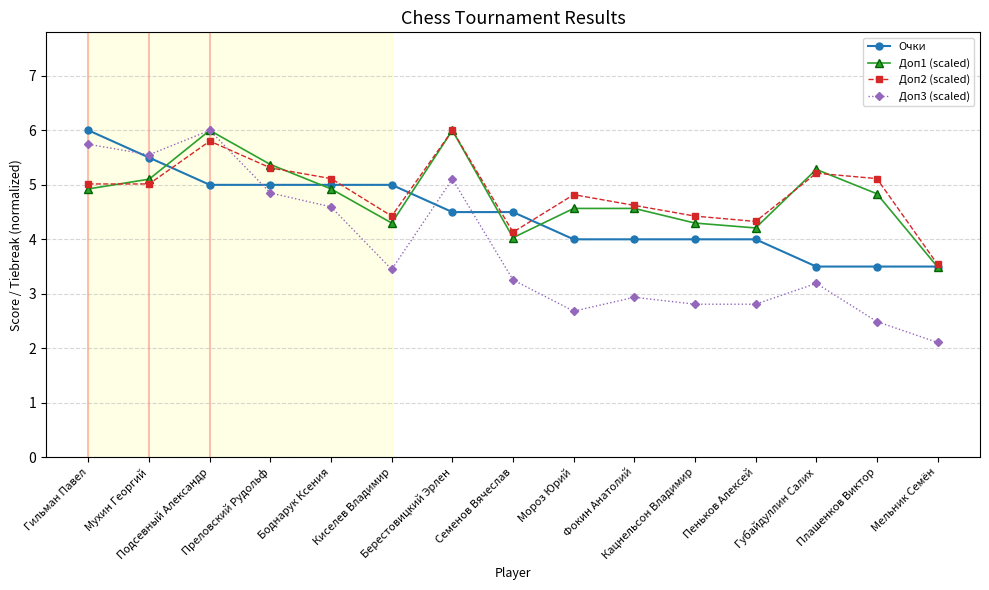

What is the sum of all Доп2 (scaled) values?

72.9